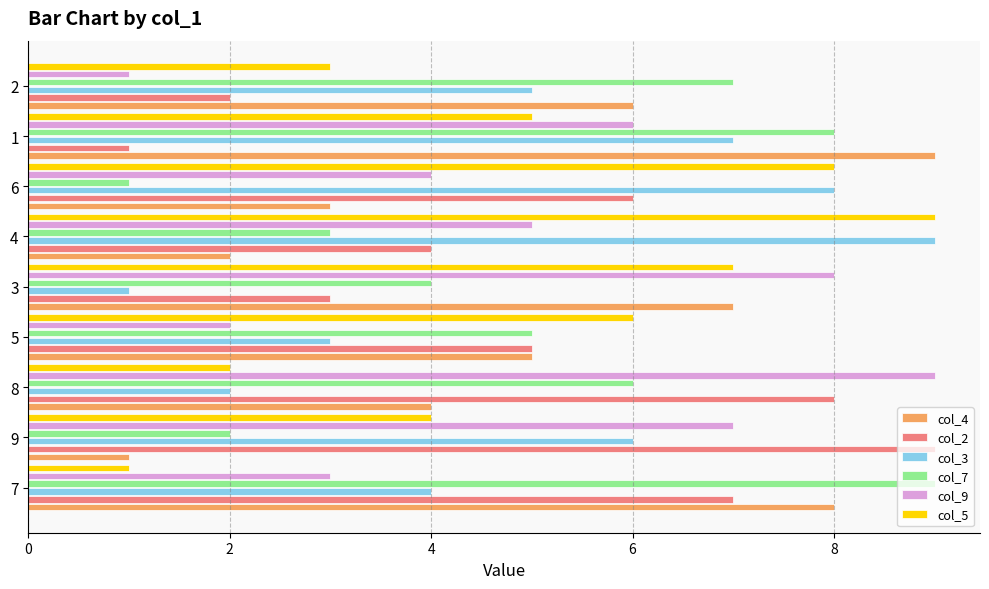

Between 9 and 6, which series saw the biggest shift?

col_5